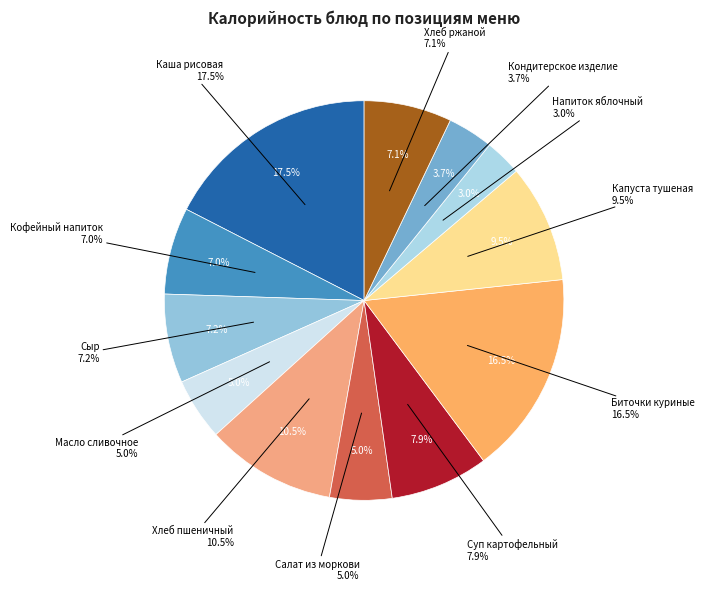

What percentage do Кондитерское изделие and Сыр(порциями) together represent?

10.9%